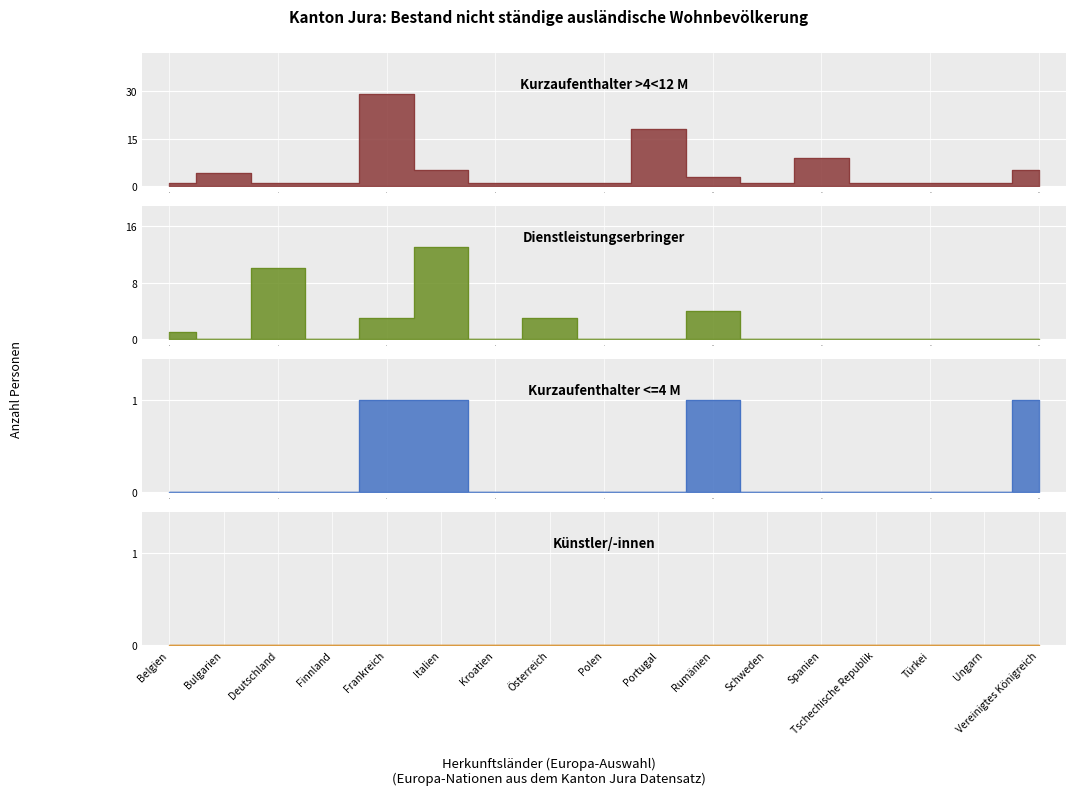

Is the value of Kurzaufenthalter >4<12 M (Total) at 4 greater than the value of Kurzaufenthalter <=4 M (Total) at 16?

Yes